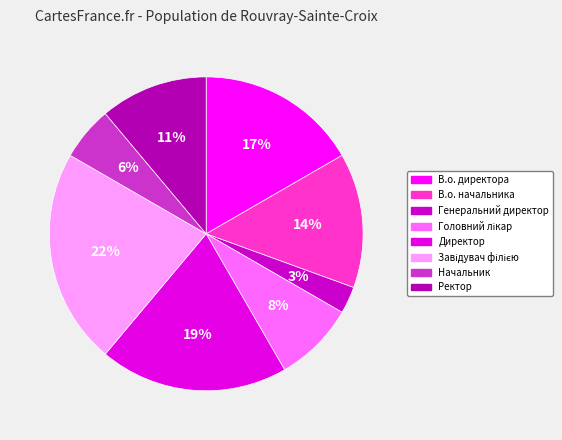

Does В.о. начальника account for over 50% of the chart?

No